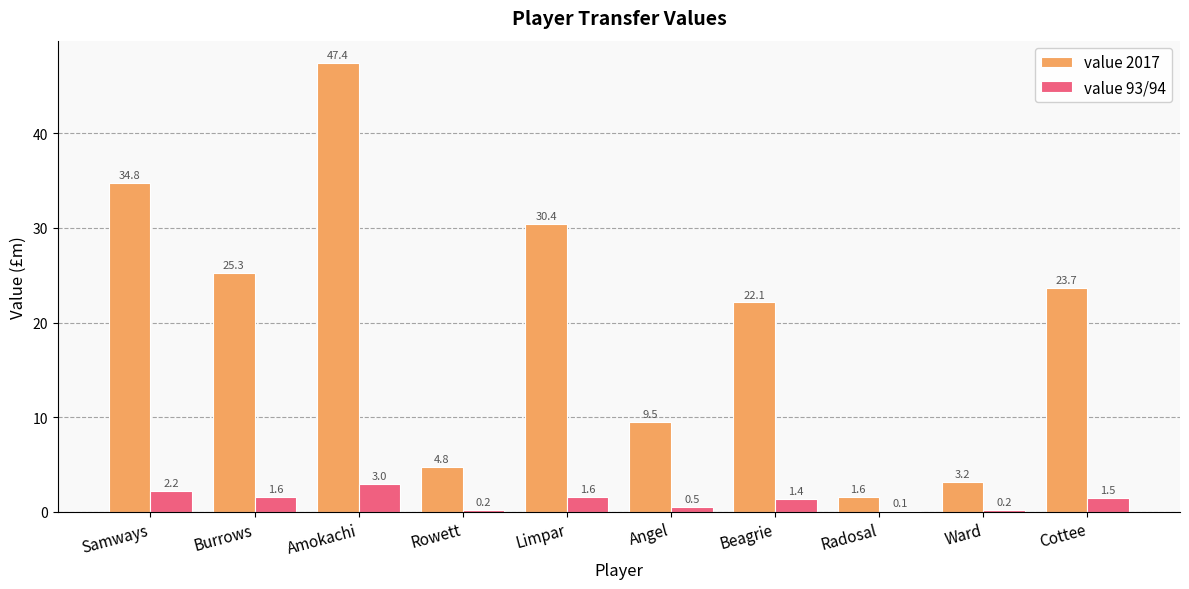

Which series has the widest spread of values?

value 2017